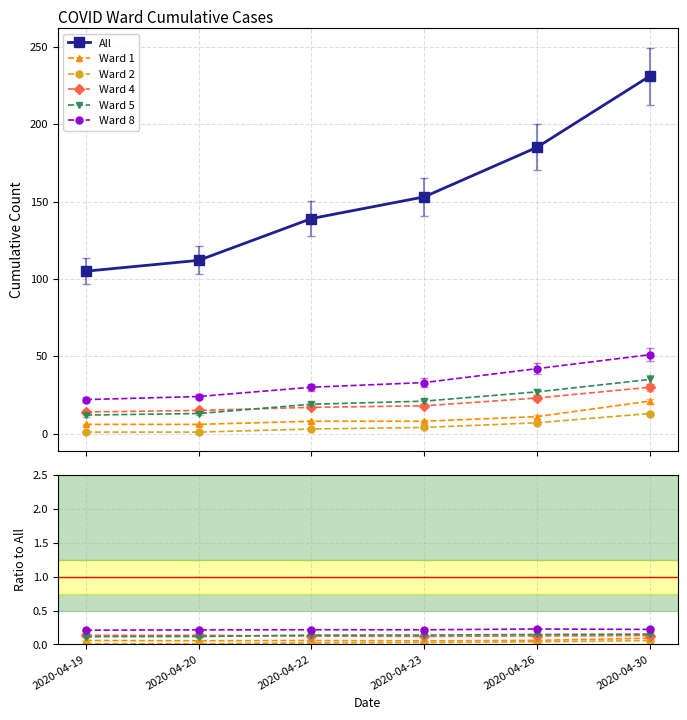

Reading left to right, what are all the values shown in this chart?

All: 2020-04-19=105.0	2020-04-20=112.0	2020-04-22=139.0	2020-04-23=153.0	2020-04-26=185.0	2020-04-30=231.0
Ward 1: 2020-04-19=0.1	2020-04-20=0.1	2020-04-22=0.1	2020-04-23=0.1	2020-04-26=0.1	2020-04-30=0.1
Ward 2: 2020-04-19=0.0	2020-04-20=0.0	2020-04-22=0.0	2020-04-23=0.0	2020-04-26=0.0	2020-04-30=0.1
Ward 4: 2020-04-19=0.1	2020-04-20=0.1	2020-04-22=0.1	2020-04-23=0.1	2020-04-26=0.1	2020-04-30=0.1
Ward 5: 2020-04-19=0.1	2020-04-20=0.1	2020-04-22=0.1	2020-04-23=0.1	2020-04-26=0.1	2020-04-30=0.2
Ward 8: 2020-04-19=0.2	2020-04-20=0.2	2020-04-22=0.2	2020-04-23=0.2	2020-04-26=0.2	2020-04-30=0.2